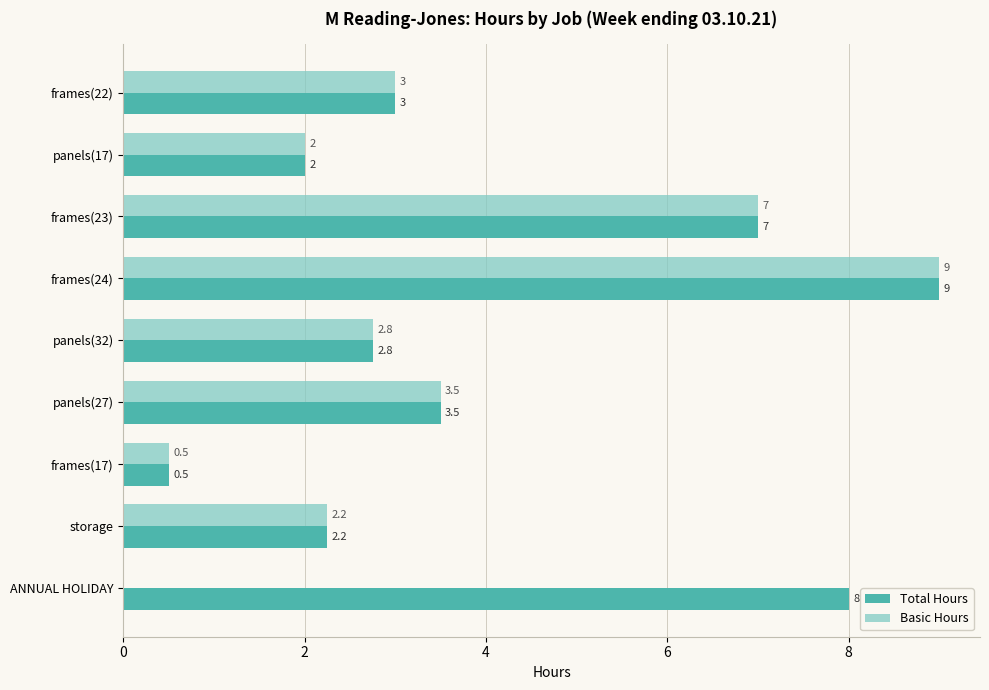

What is the sum of all Total Hours values?

38.0